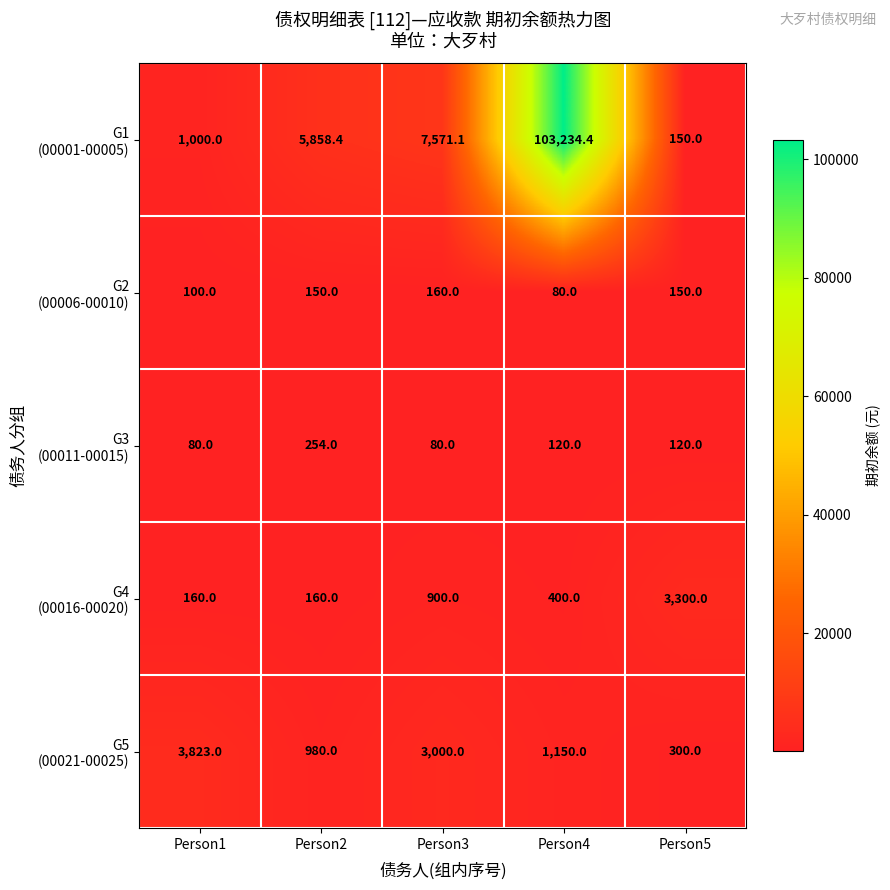

What is the spread (max minus min) of values at Person3?

7491.1